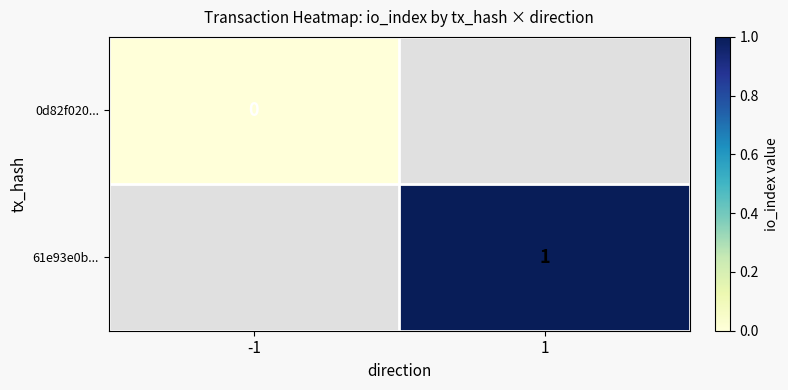

Is it true that 61e93e0b... equals 2 at 1?

False